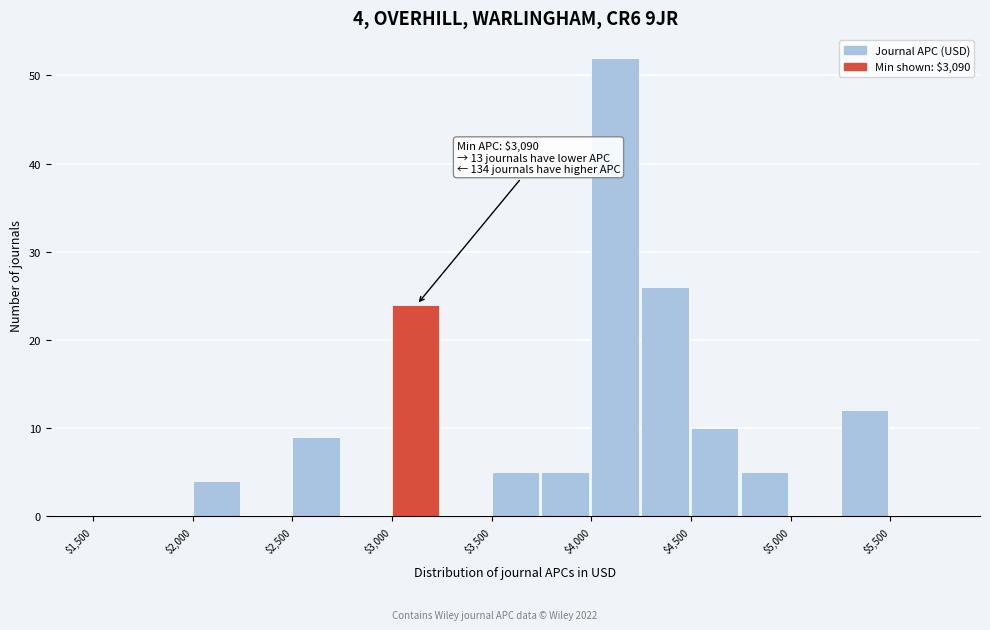

Over which range of the x-axis is the bar tallest?

4000 to 4250